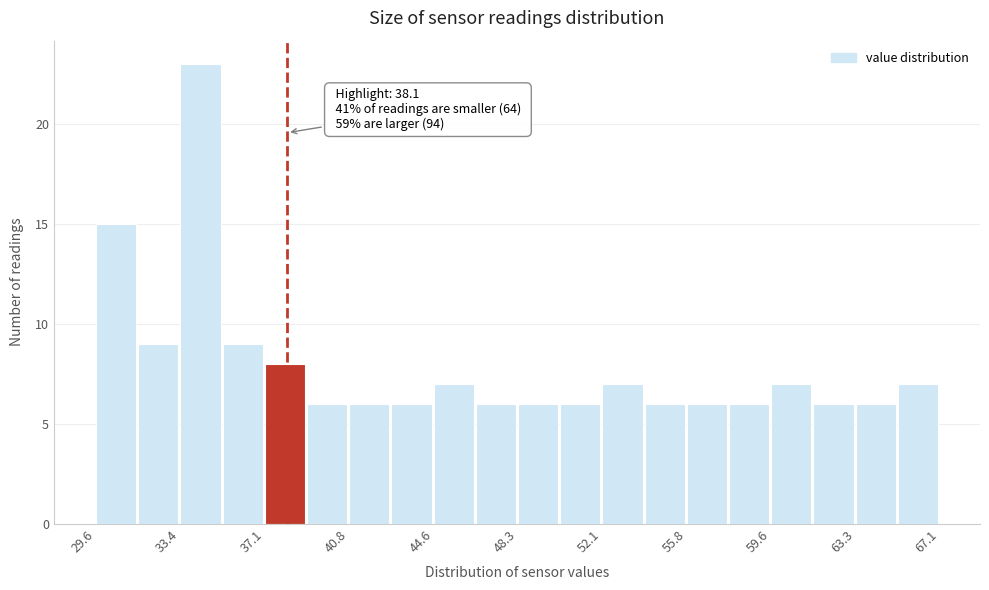

Around what value on the x-axis is the tallest bar? Give the approximate position of its centre, as read against the axis.

34.0